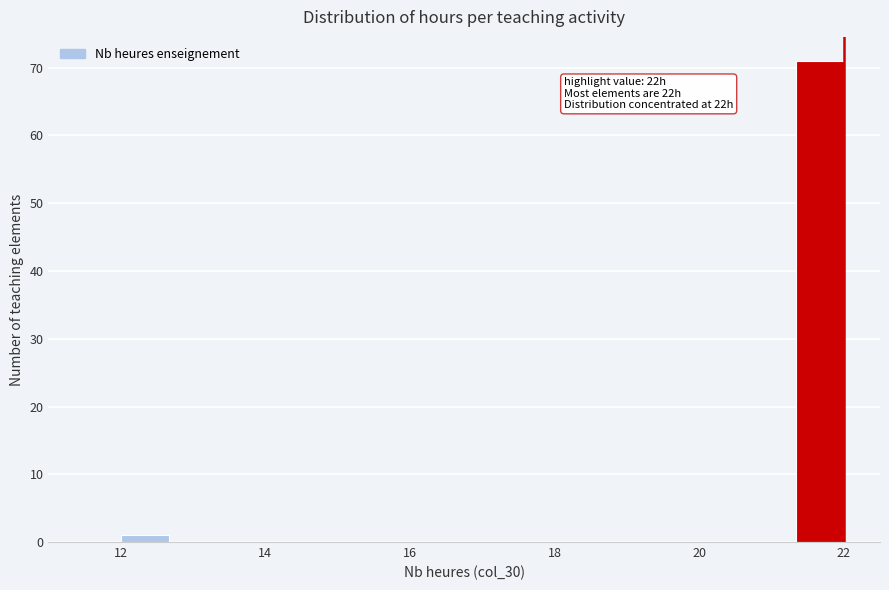

Read against the x-axis, roughly where is the centre of the tallest bar?

21.6